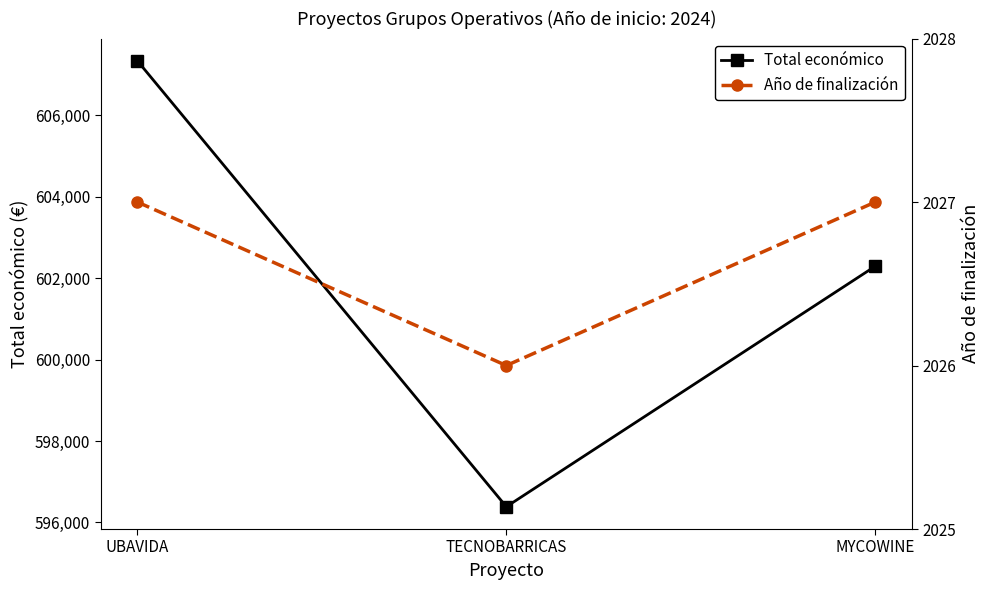

Between UBAVIDA and TECNOBARRICAS, which series saw the biggest shift?

Total económico